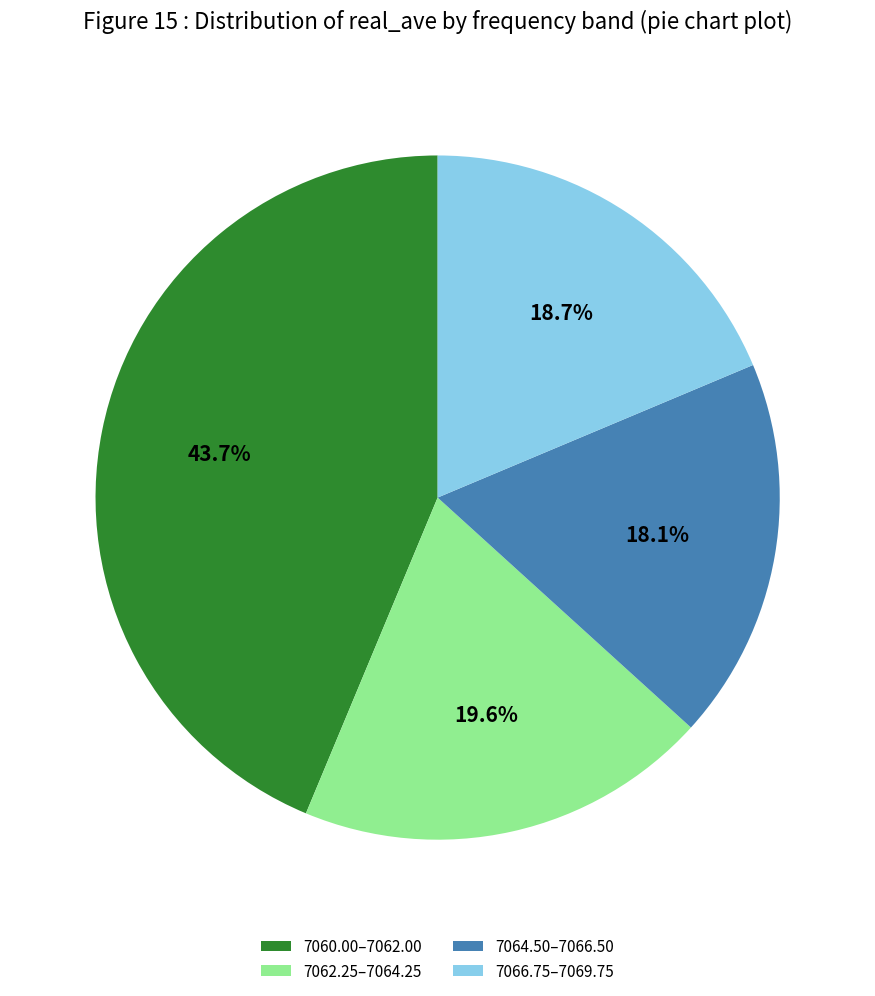

Rank the categories by value from highest to lowest.

7060.00–7062.00, 7062.25–7064.25, 7066.75–7069.75, 7064.50–7066.50